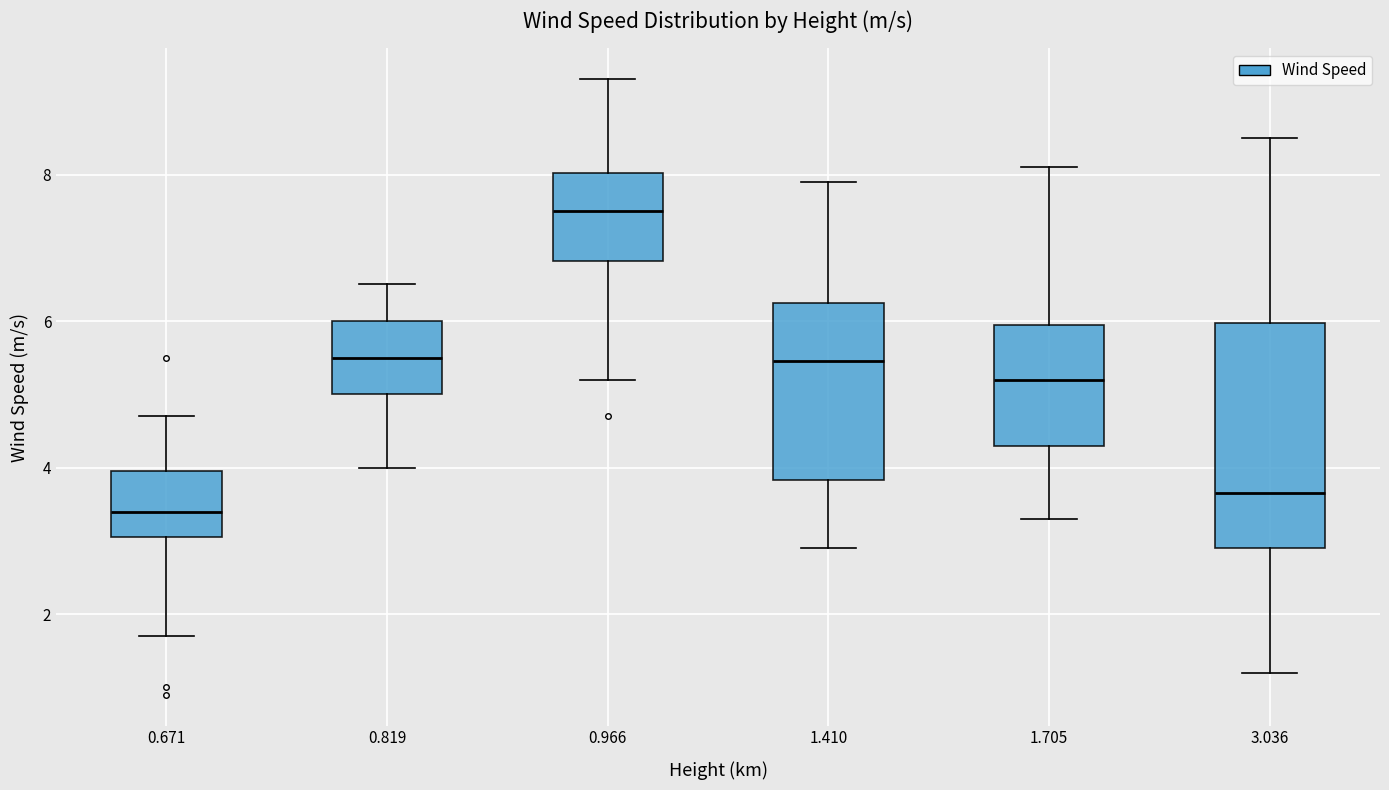

Reading left to right, transcribe this box plot: for each box, give where its median line is, the range the box spans, and where its two whiskers end, as read against the y-axis. The values are not printed on the chart, so give them approximately, as read against the axis.

0.671: median 3.4, box 3.0 to 4.0, whiskers 1.8 to 4.8
0.819: median 5.6, box 5.0 to 6.0, whiskers 4.0 to 6.6
0.966: median 7.6, box 6.8 to 8.0, whiskers 5.2 to 9.4
1.410: median 5.4, box 3.8 to 6.2, whiskers 3.0 to 8.0
1.705: median 5.2, box 4.4 to 6.0, whiskers 3.4 to 8.2
3.036: median 3.6, box 3.0 to 6.0, whiskers 1.2 to 8.6